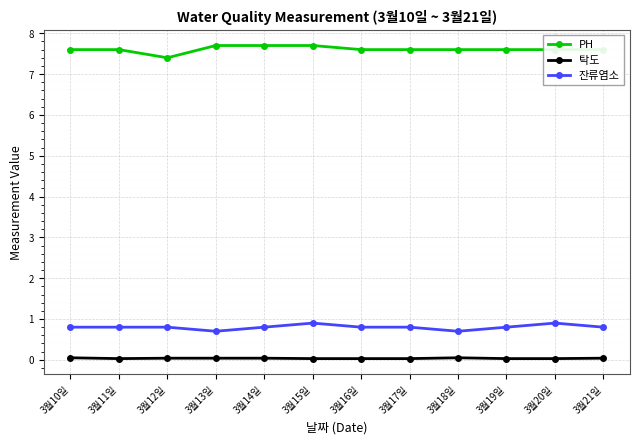

How many PH values are between 7 and 8?

12